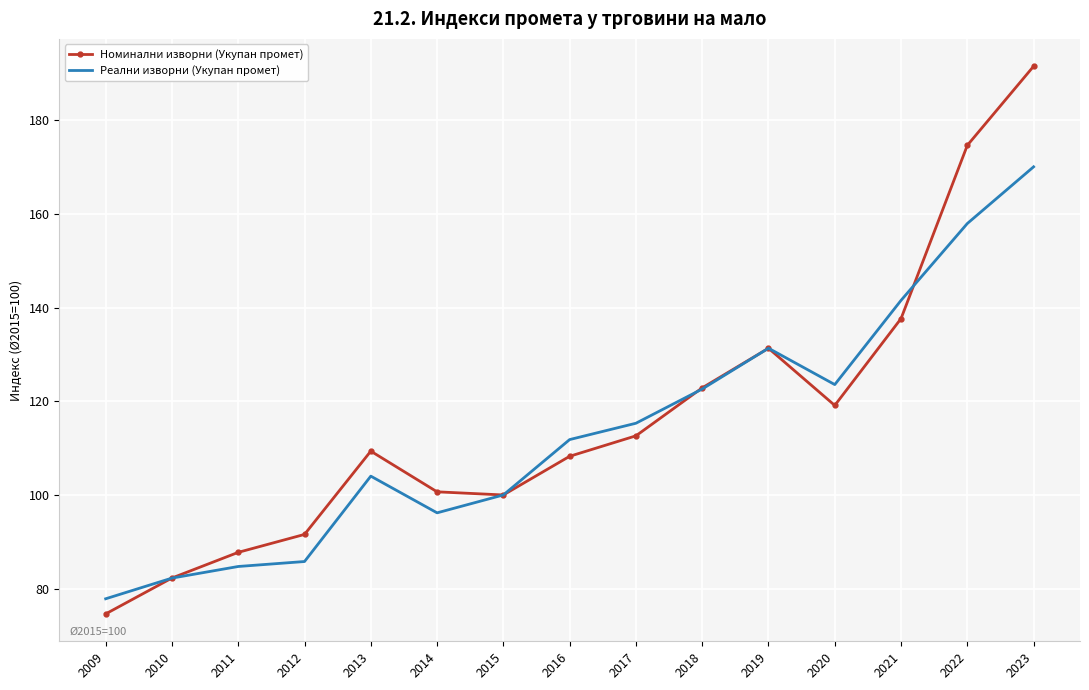

At which category is the sum across all series the highest?

2023